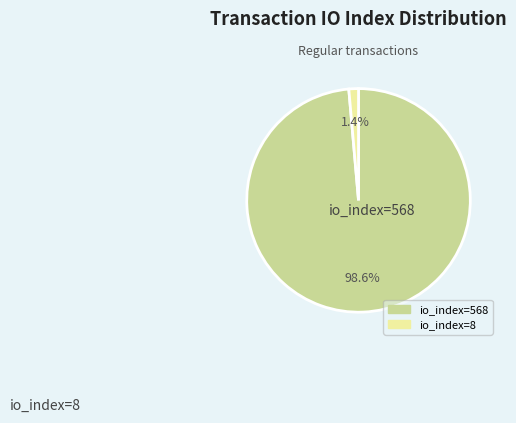

To the nearest percent, what is the difference between the io_index=568 and io_index=8 slice percentages?

97%